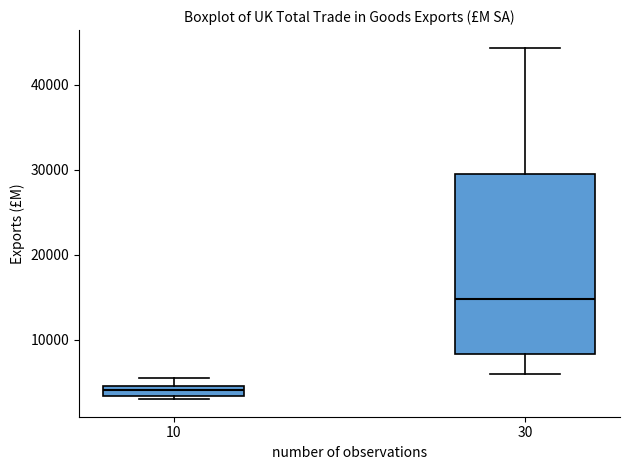

Where does the lower whisker of the box at x = 30 end on the y-axis? The values are not printed on the chart, so give them approximately, as read against the axis.

6000